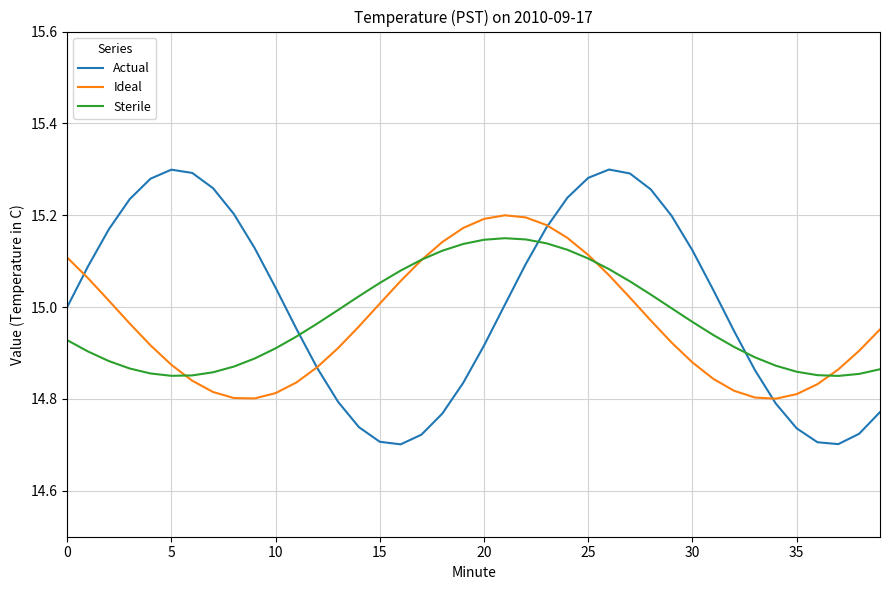

Rank the series by their maximum value, from lowest to highest.

Sterile, Ideal, Actual